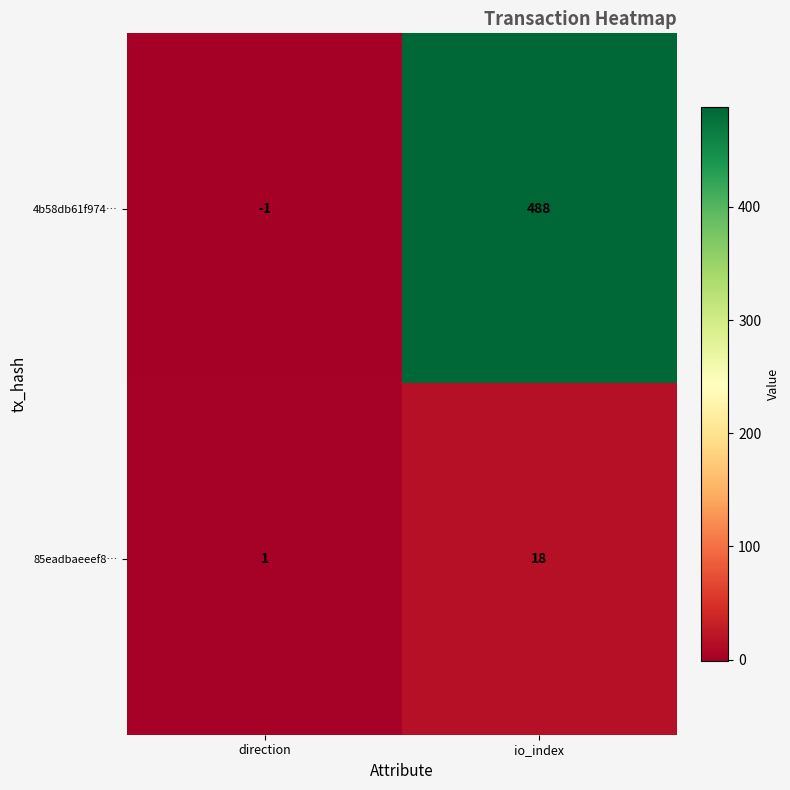

What is the maximum value for 4b58db61f974…?

488